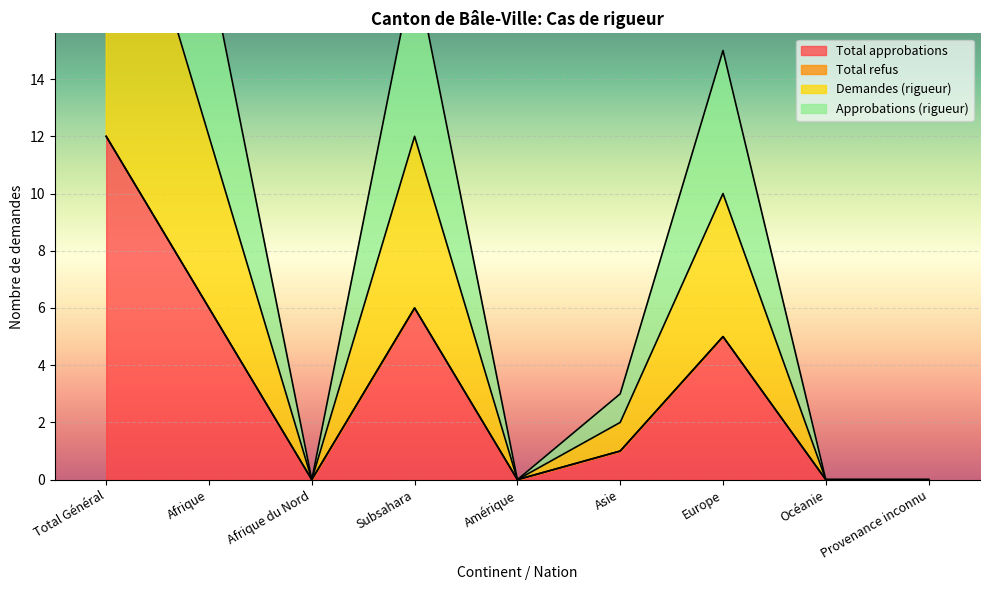

Which category has the highest value in the Total approbations series?

Total Général